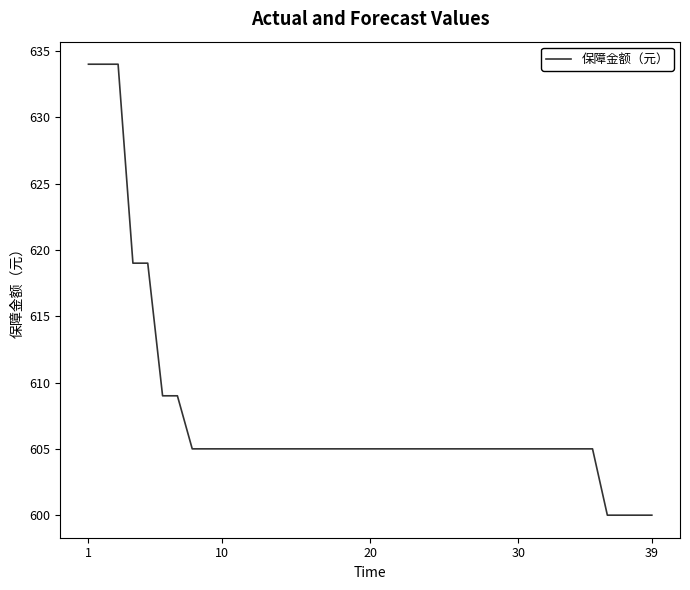

What is the smallest value displayed?

600